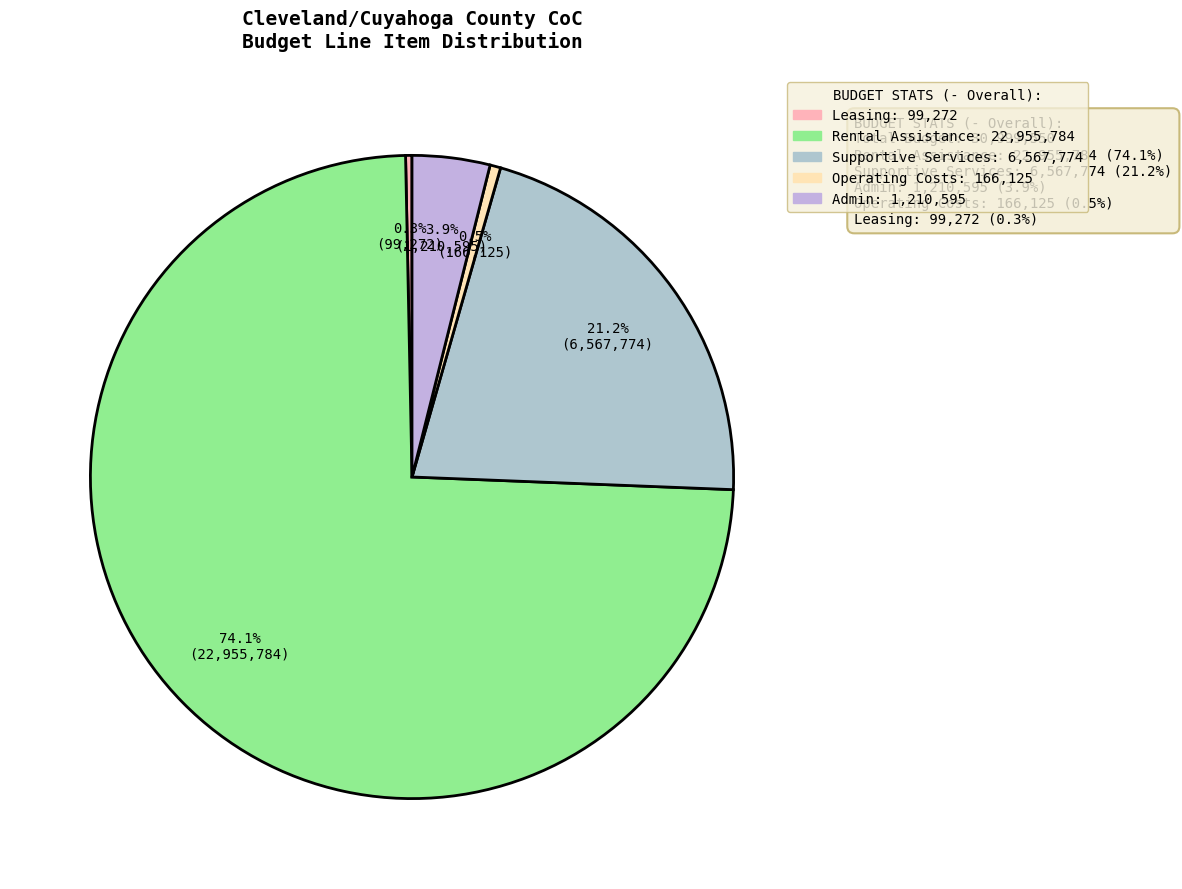

To the nearest percent, what is the average slice percentage?

20%